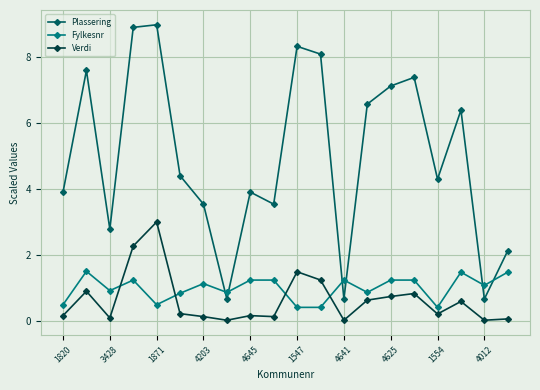

What is the sum of all Verdi values?

12.7